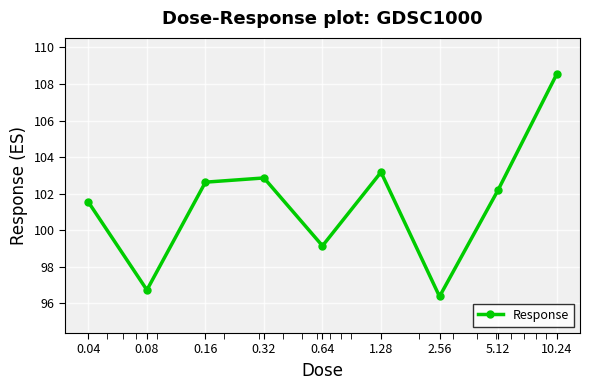

What is the value of the 1st point from the left?

101.5